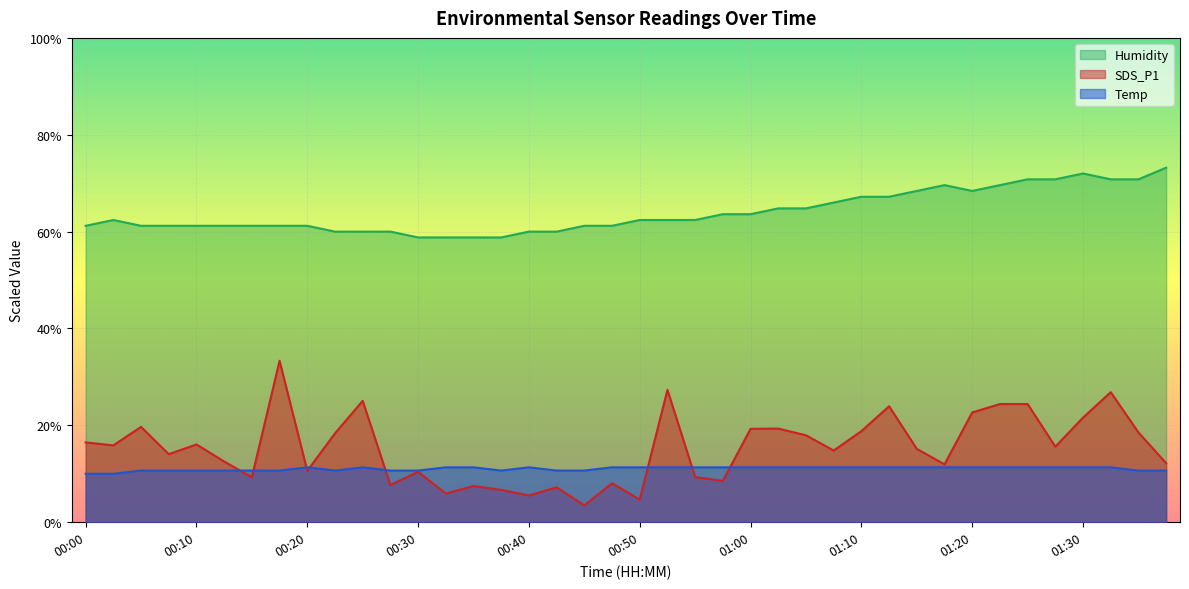

What are all the series names shown in the legend?

Humidity, SDS_P1, Temp